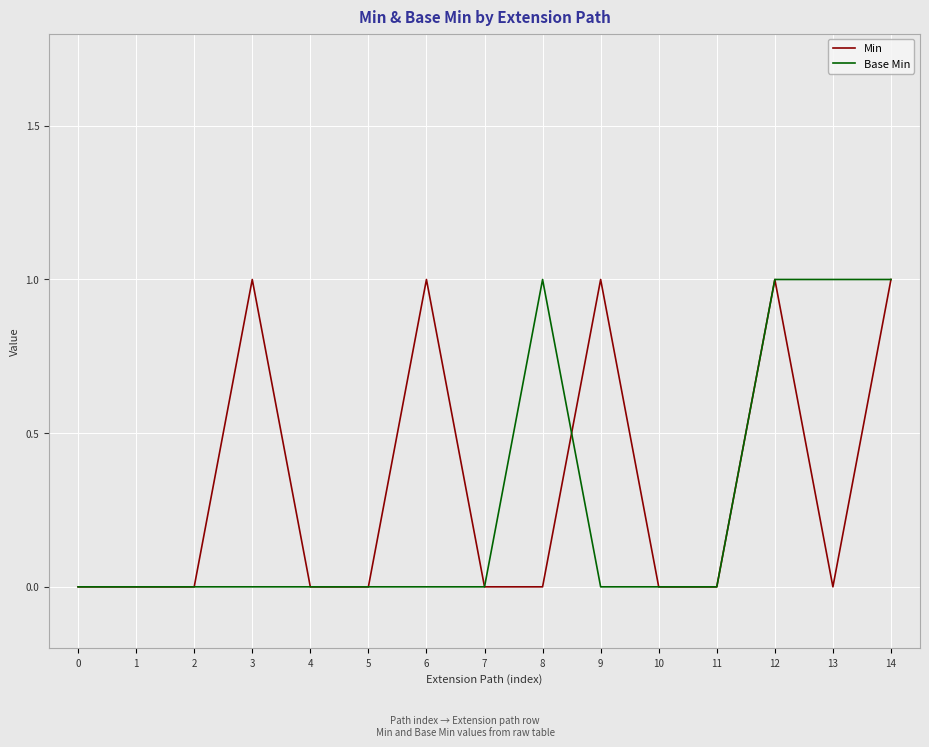

What is the difference between the Base Min values at 13 and 0?

1